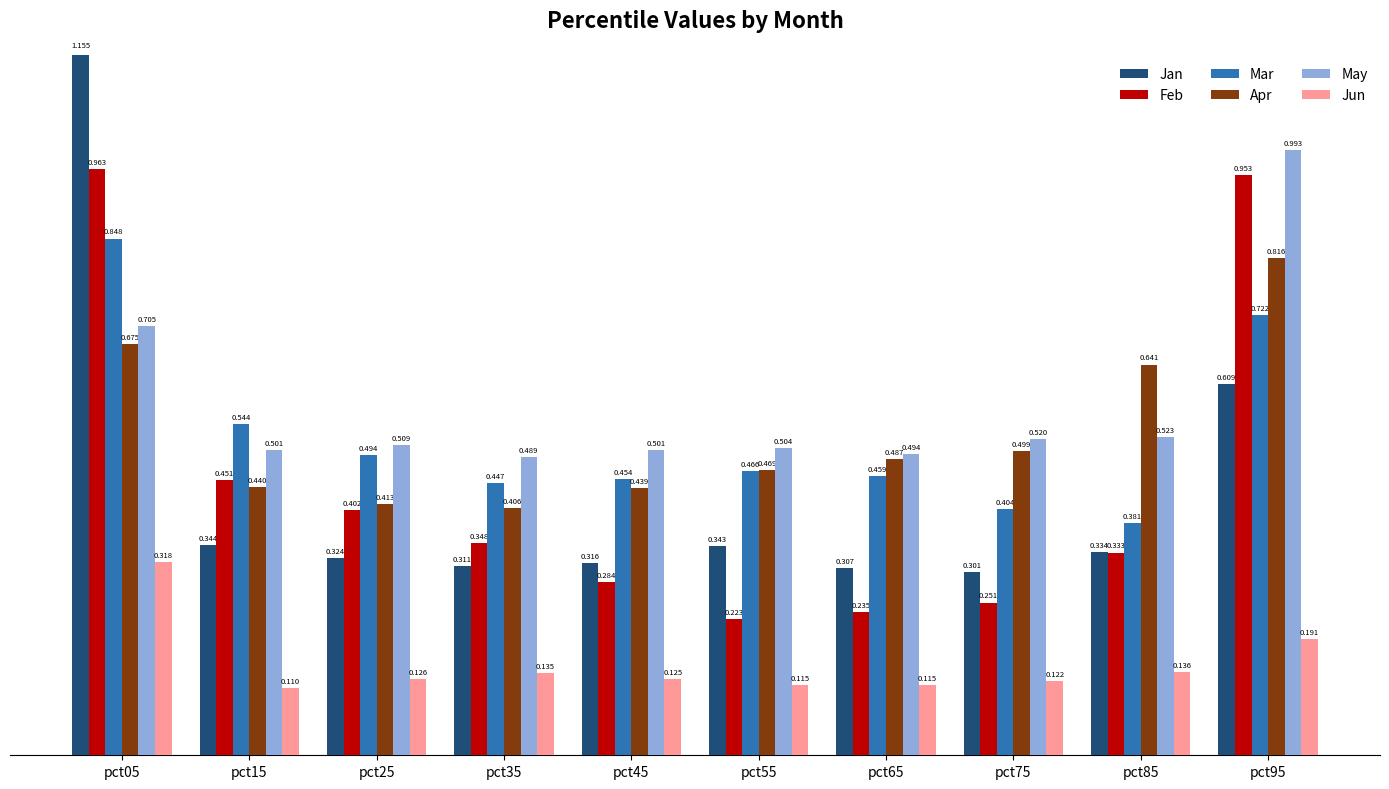

Is it true that Apr equals 0.4 at pct05?

False